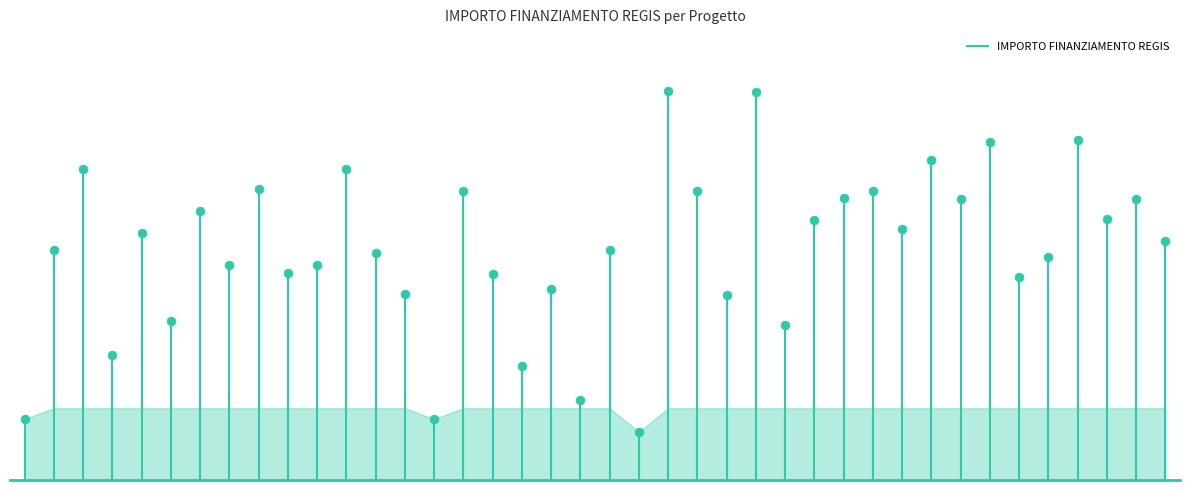

Approximately how many times larger is the value at G53D23007440001 compared to H53D23011240001?

1.3